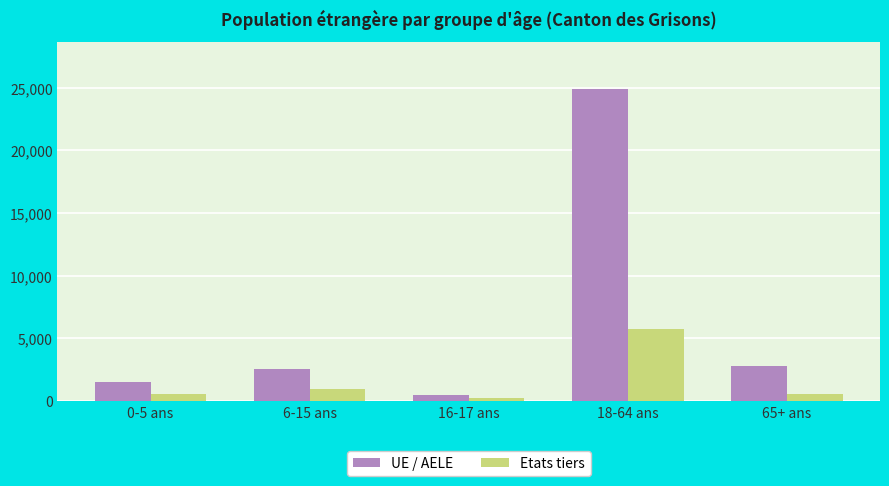

Which series has the widest spread of values?

UE / AELE